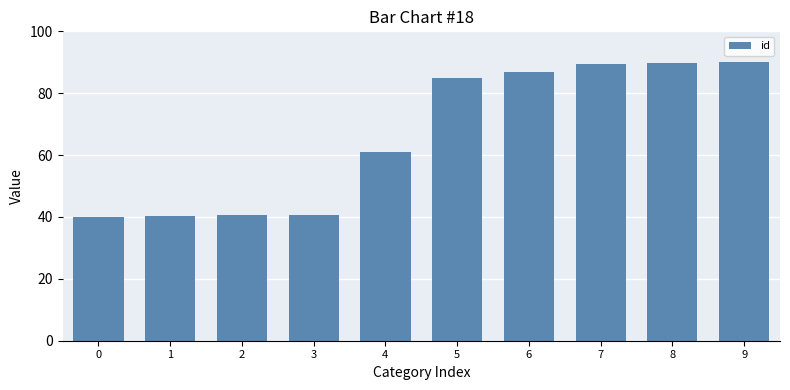

What is the value of the 1st bar from the left?

40.0